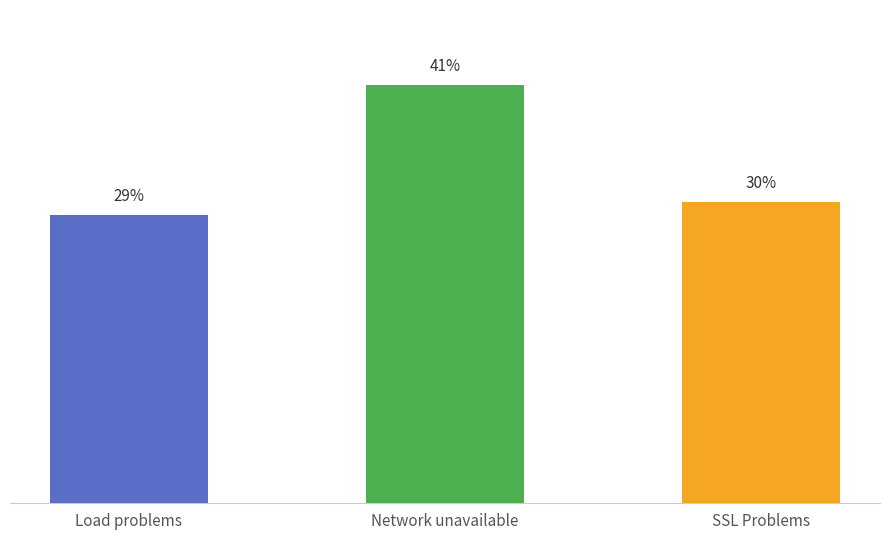

Which category has the lowest value across all series?

Load problems